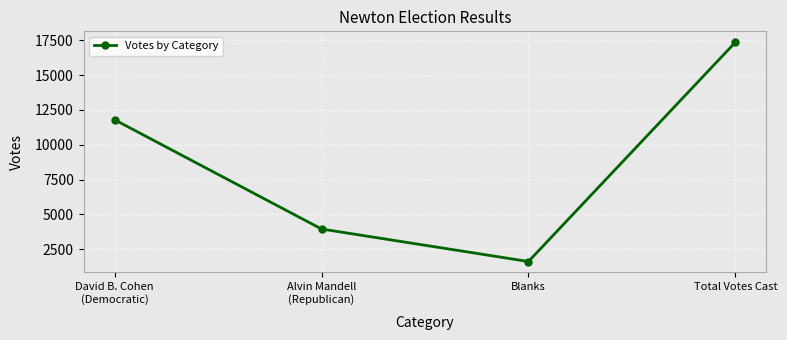

The value at Total Votes Cast is 17353. True or false?

True